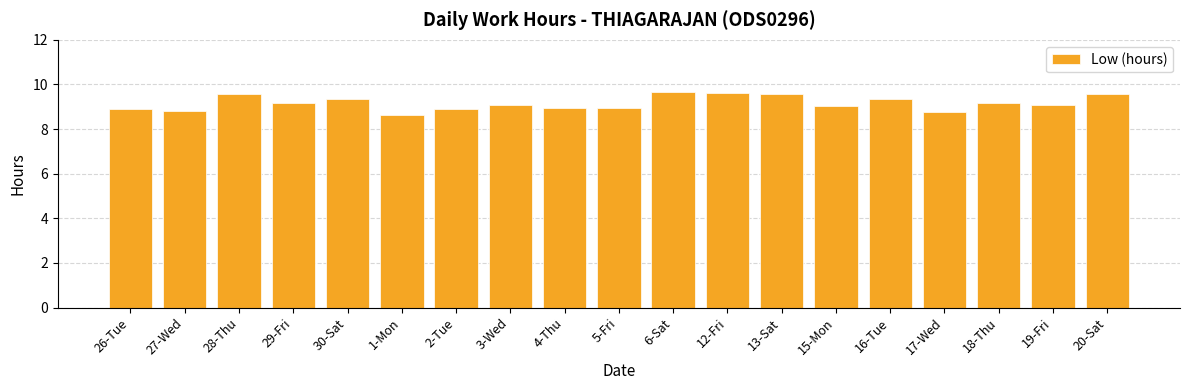

What is the label of the 15th bar from the right?

30-Sat